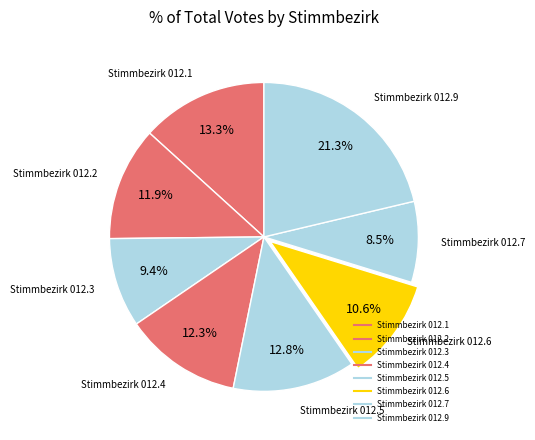

How many segments does this pie chart have?

8